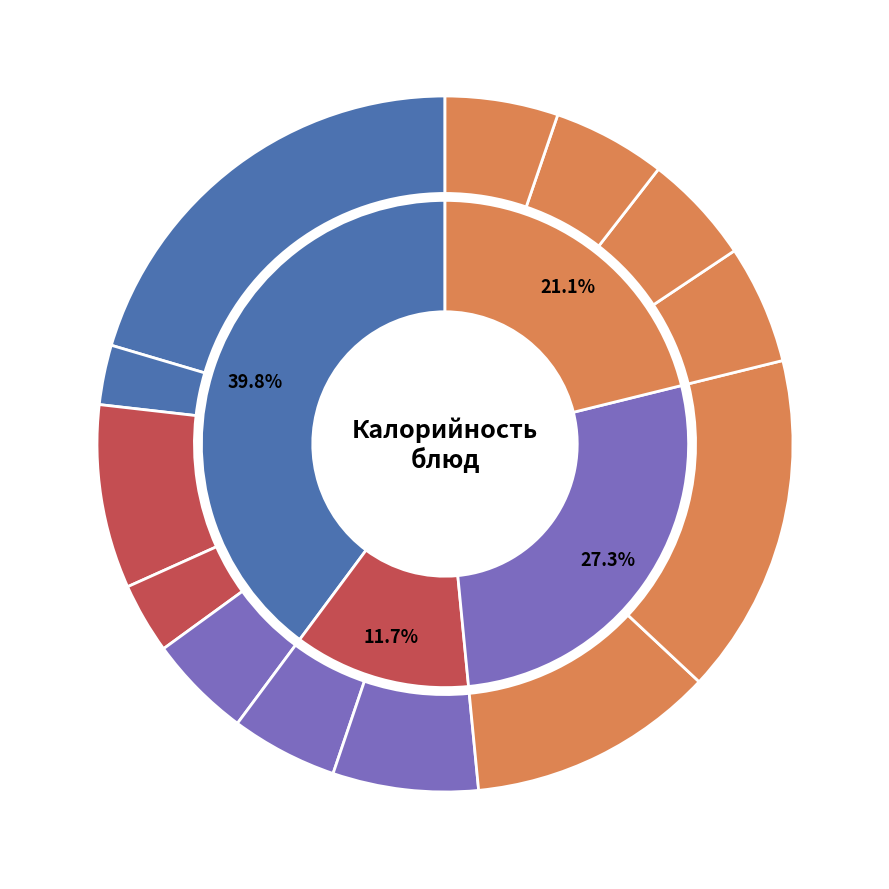

Which slice is the largest?

Макароны отварные с сыром